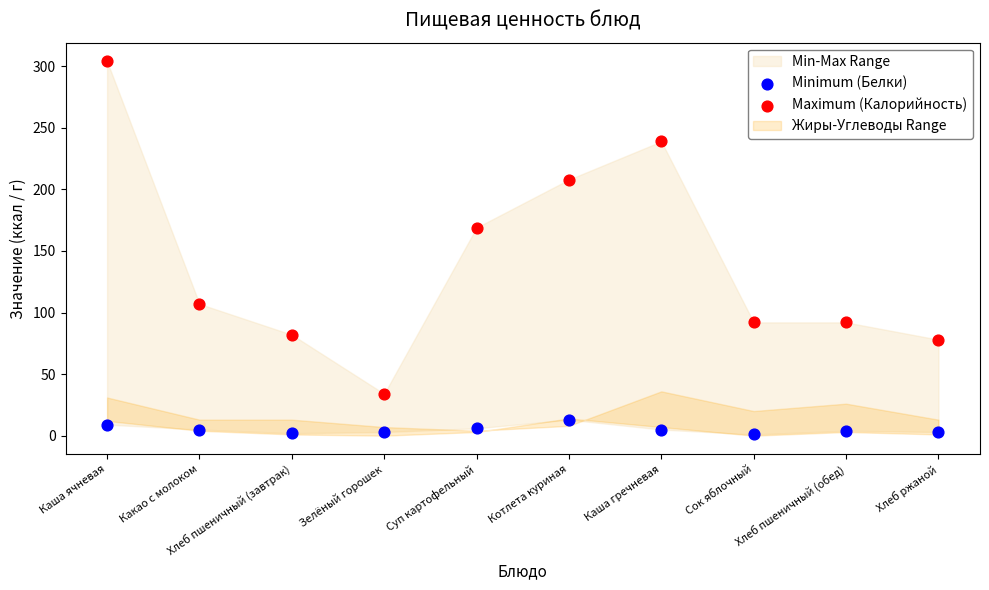

Across all data points, what is the range of Y values (max minus min)?

303